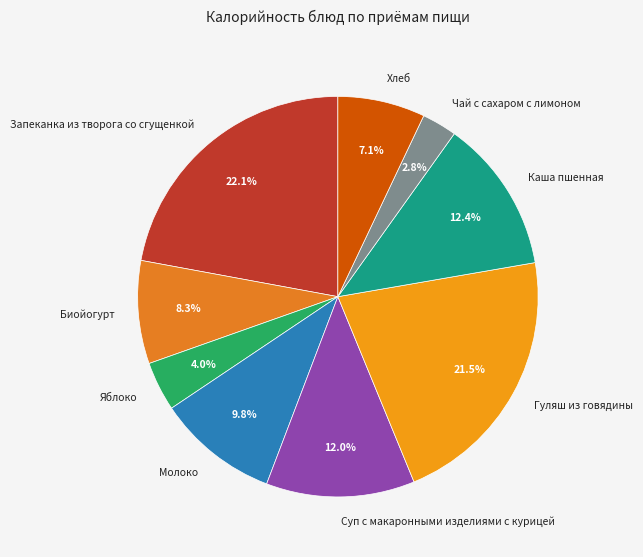

Which has a higher value, Хлеб or Гуляш из говядины?

Гуляш из говядины